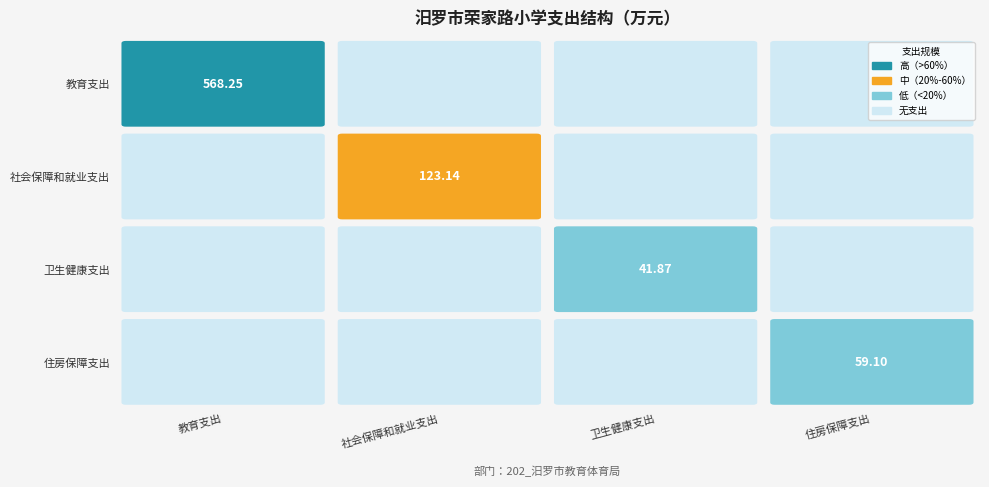

Reading left to right, list all the values displayed in this chart.

教育支出: 教育支出=568.2	社会保障和就业支出=0.0	卫生健康支出=0.0	住房保障支出=0.0
社会保障和就业支出: 教育支出=0.0	社会保障和就业支出=123.1	卫生健康支出=0.0	住房保障支出=0.0
卫生健康支出: 教育支出=0.0	社会保障和就业支出=0.0	卫生健康支出=41.9	住房保障支出=0.0
住房保障支出: 教育支出=0.0	社会保障和就业支出=0.0	卫生健康支出=0.0	住房保障支出=59.1